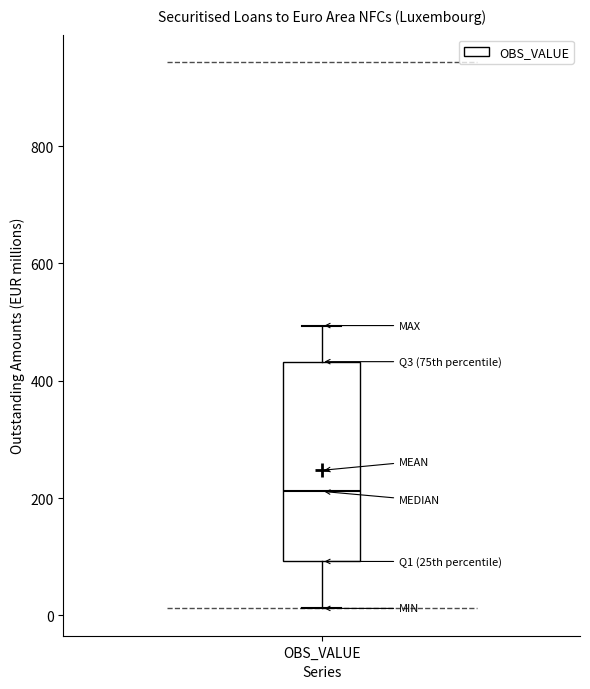

Where is the upper edge of the box for OBS_VALUE on the y-axis? The values are not printed on the chart, so give them approximately, as read against the axis.

440